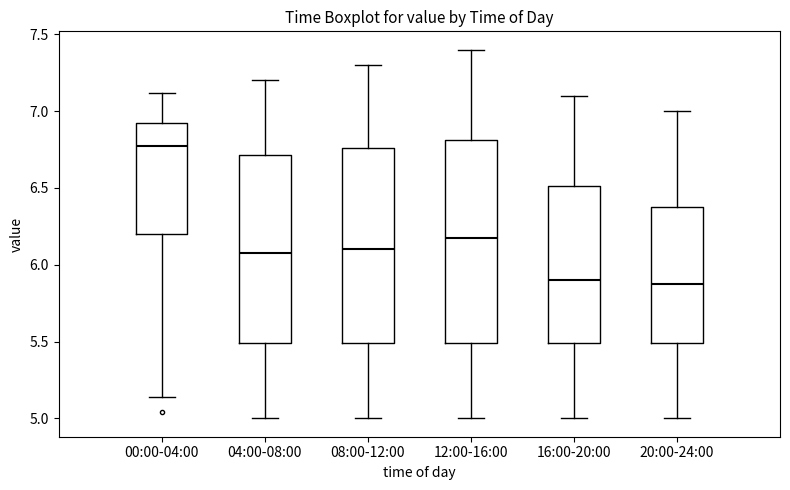

Reading left to right, read every box against the y-axis: the position of its median line, the range the box covers, and the ends of its whiskers. The values are not printed on the chart, so give them approximately, as read against the axis.

00:00-04:00: median 6.80, box 6.20 to 6.90, whiskers 5.15 to 7.10
04:00-08:00: median 6.10, box 5.50 to 6.70, whiskers 5.00 to 7.20
08:00-12:00: median 6.10, box 5.50 to 6.75, whiskers 5.00 to 7.30
12:00-16:00: median 6.20, box 5.50 to 6.80, whiskers 5.00 to 7.40
16:00-20:00: median 5.90, box 5.50 to 6.50, whiskers 5.00 to 7.10
20:00-24:00: median 5.90, box 5.50 to 6.40, whiskers 5.00 to 7.00